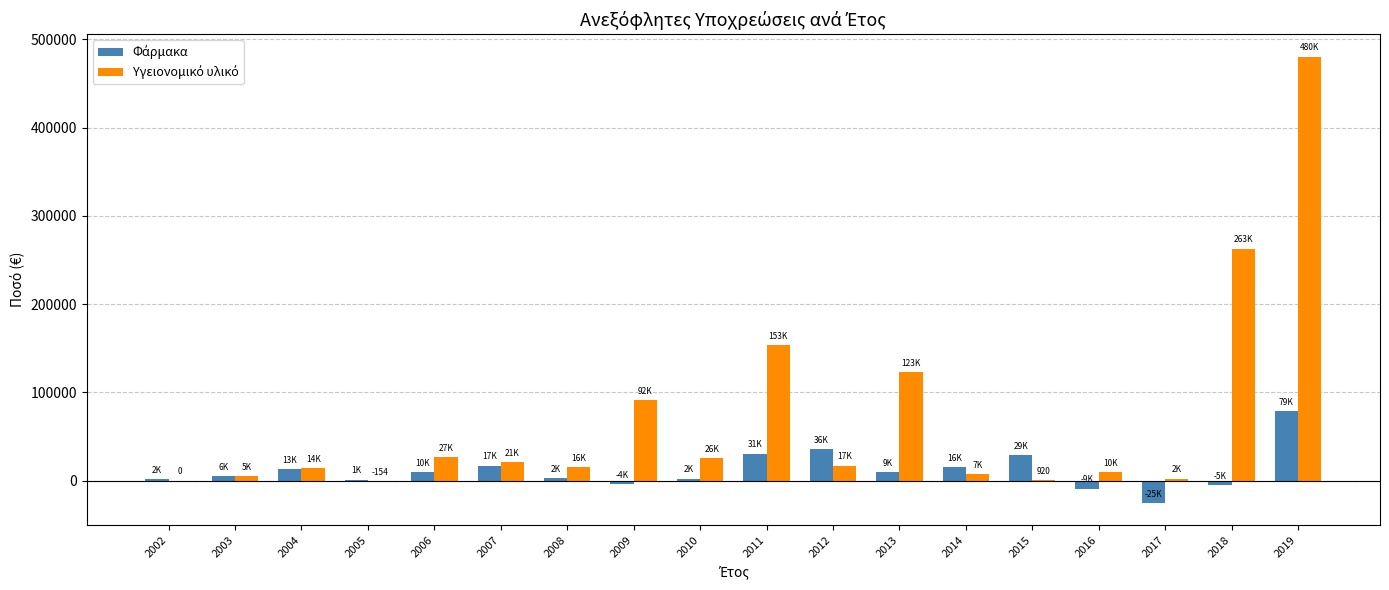

At 2008, list the series in order from largest to smallest.

Υγειονομικό υλικό, Φάρμακα